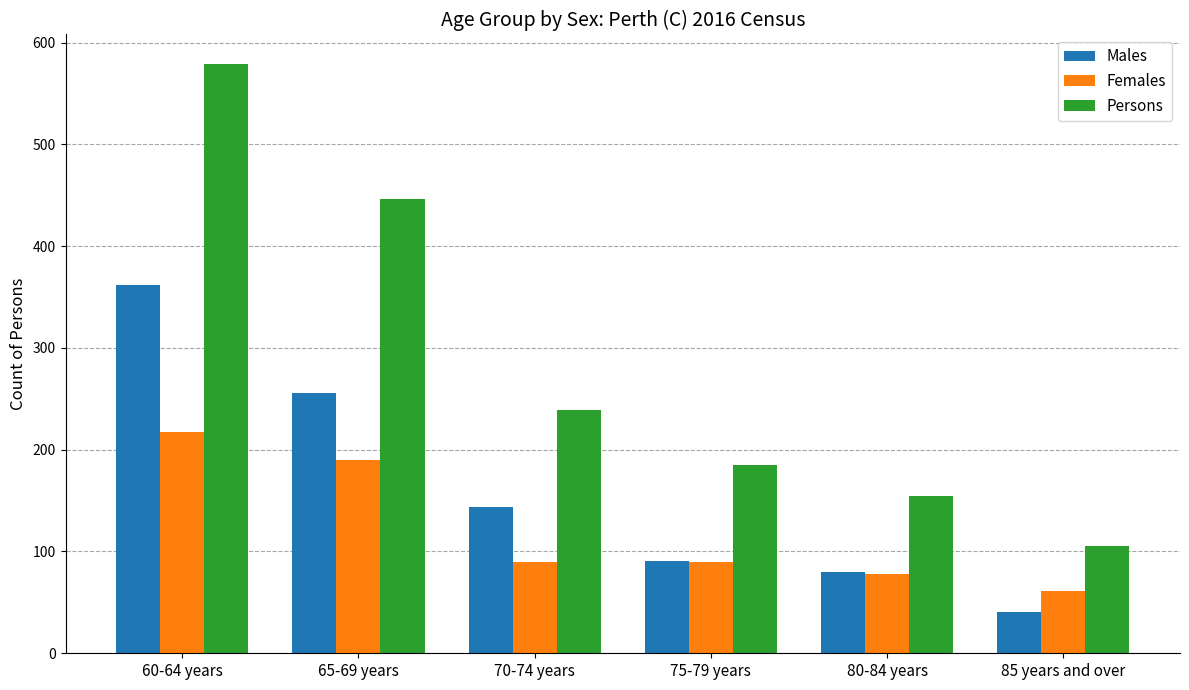

What is the difference between the second highest and minimum values in the Females series?

129